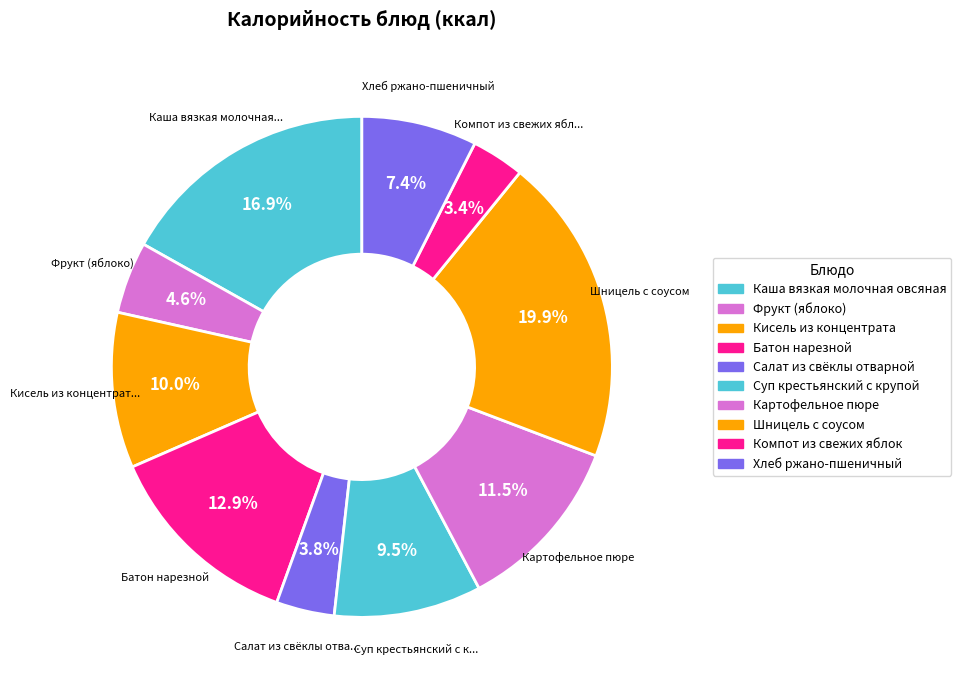

Rank the categories by value from lowest to highest.

Компот из свежих яблок, Салат из свёклы отварной, Фрукт (яблоко), Хлеб ржано-пшеничный, Суп крестьянский с крупой, Кисель из концентрата, Картофельное пюре, Батон нарезной, Каша вязкая молочная овсяная, Шницель с соусом